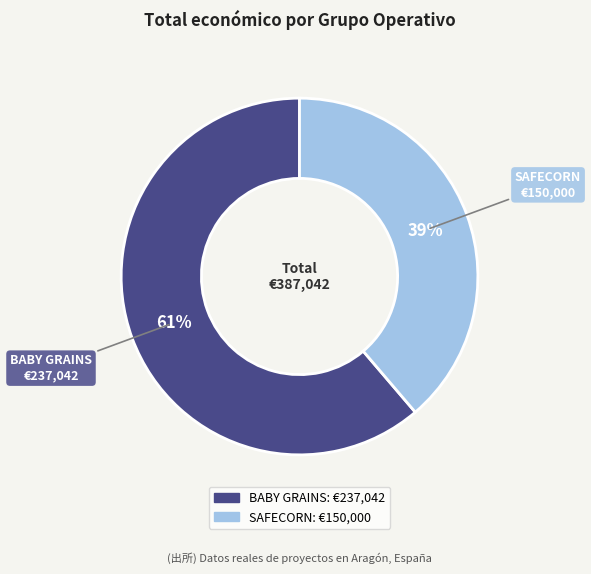

Count the number of slices in the pie.

2